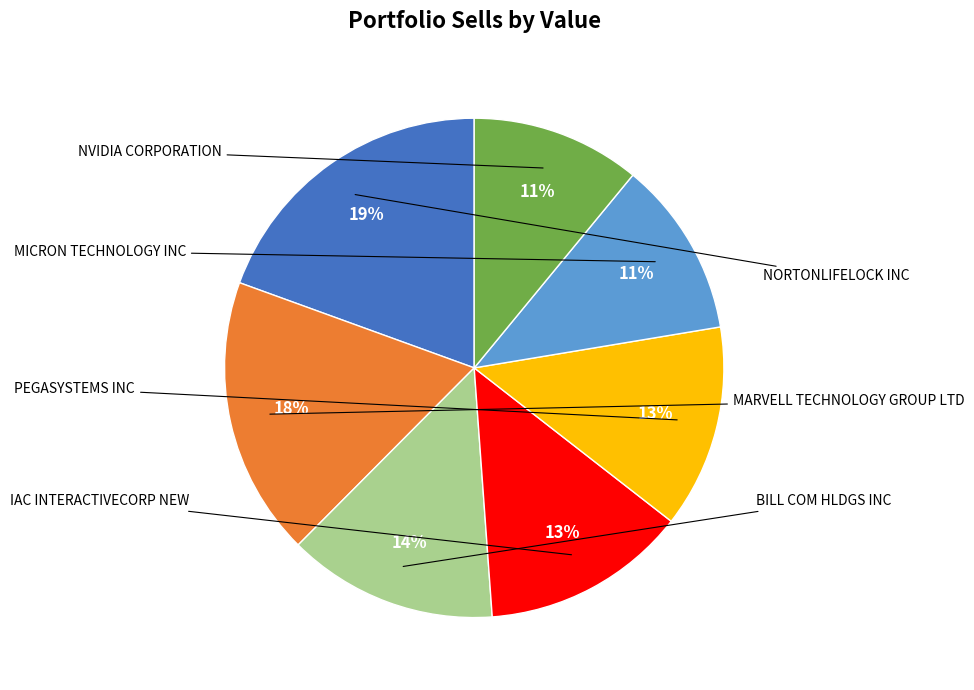

To the nearest percent, what is the average slice percentage?

14%